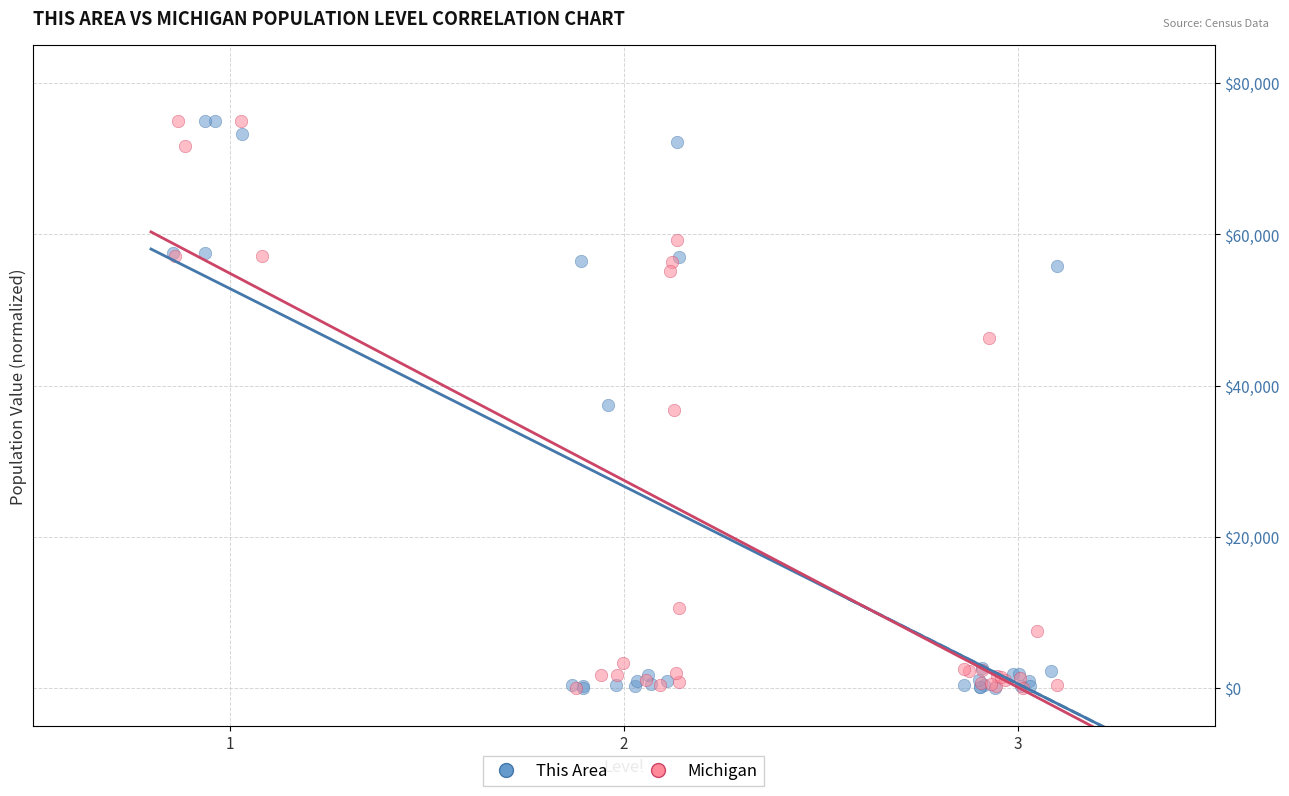

What are all the series names shown in the legend?

This Area, Michigan